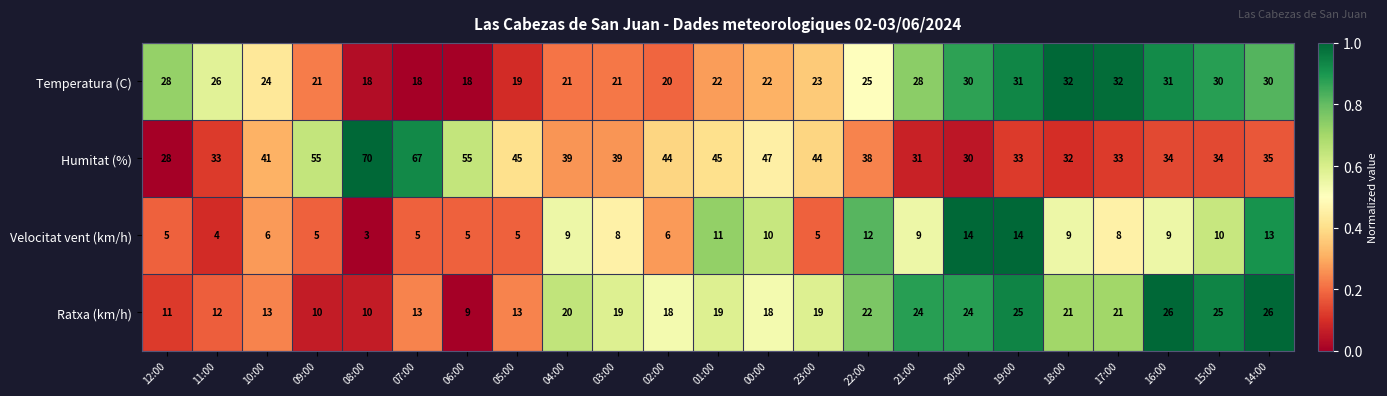

Which series has the largest range (max minus min)?

Humitat (%)